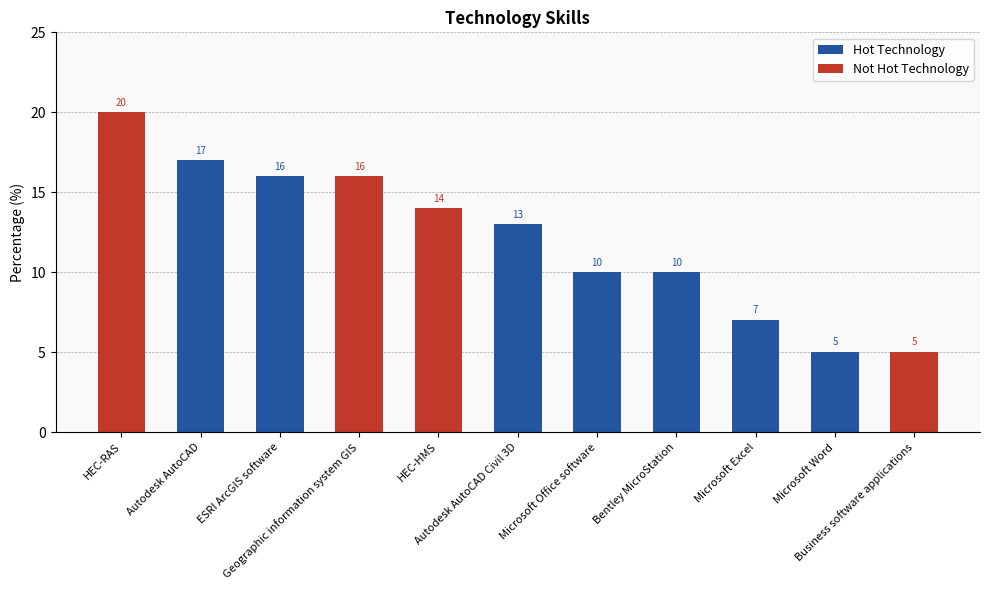

The chart shows a value of 4 at Geographic information system GIS. True or false?

False